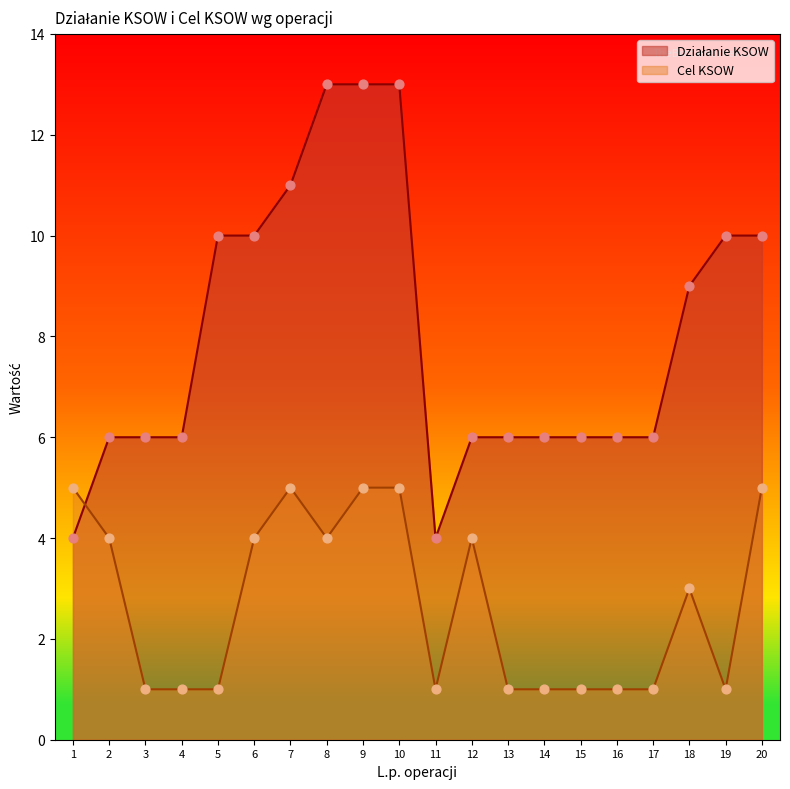

Which series contains the highest Y value?

Działanie KSOW